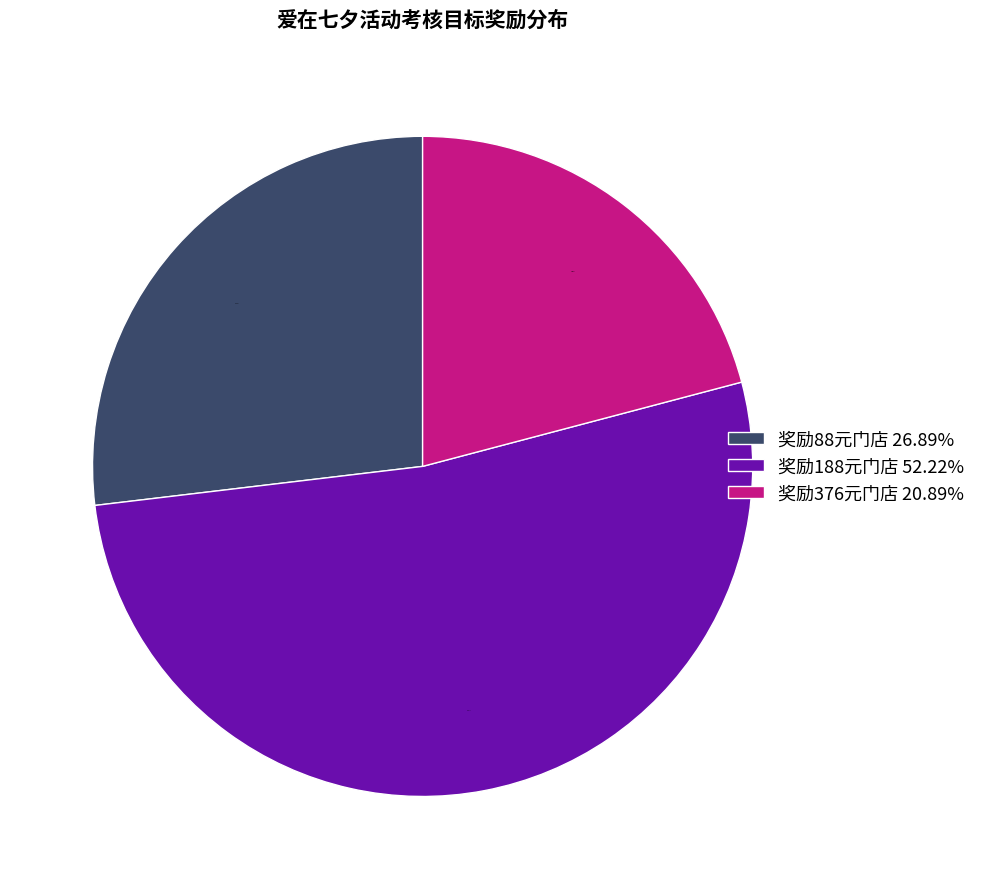

Do 奖励376元门店 20.89% and 奖励88元门店 26.89% together represent more than half of the pie?

No